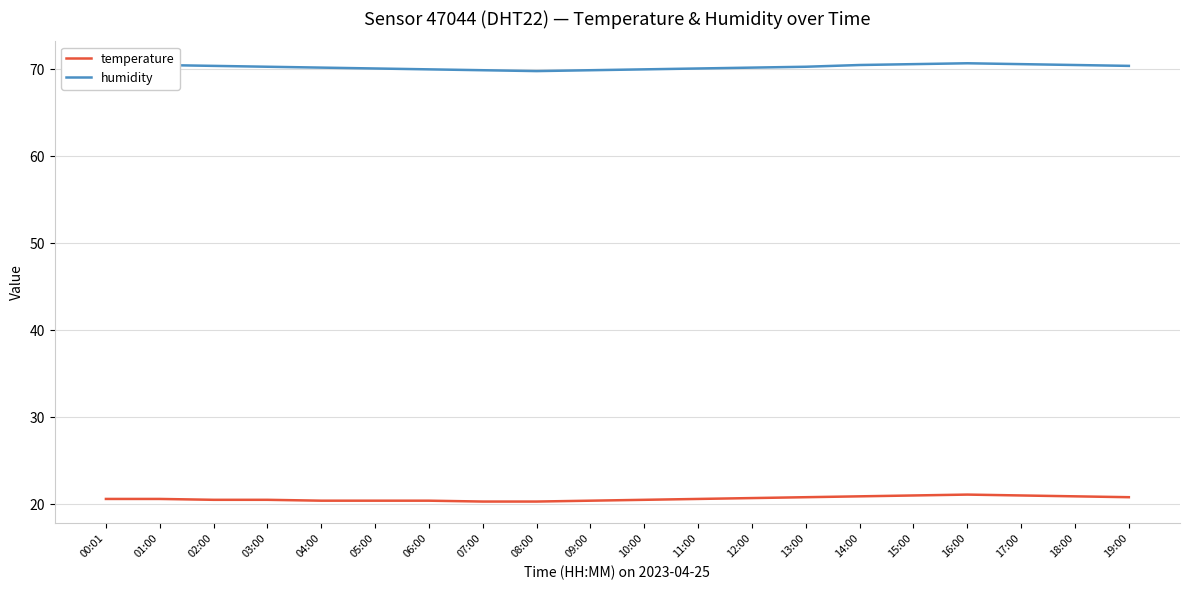

True or false: humidity and temperature cross at least once.

False